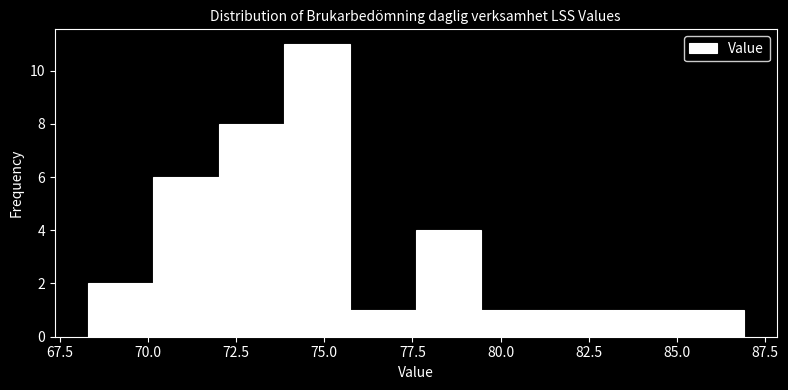

Read against the x-axis, roughly where is the centre of the tallest bar?

75.0